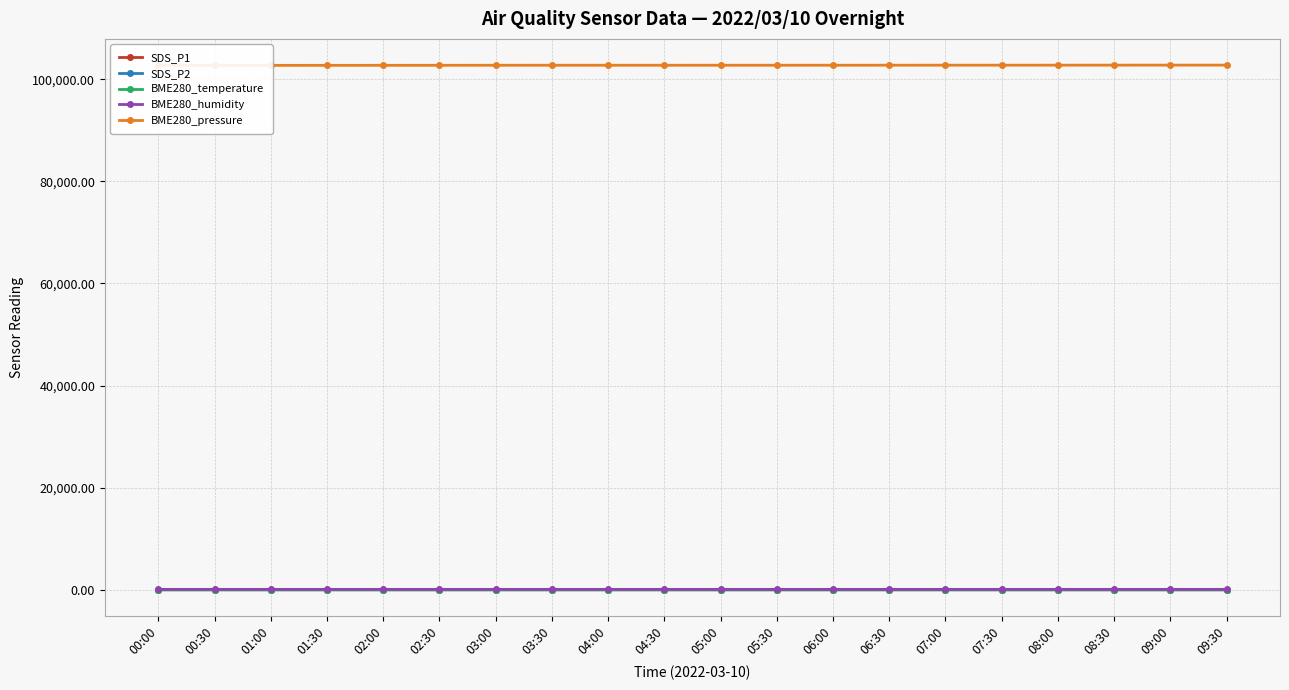

At how many categories does at least one series exceed 64445?

20